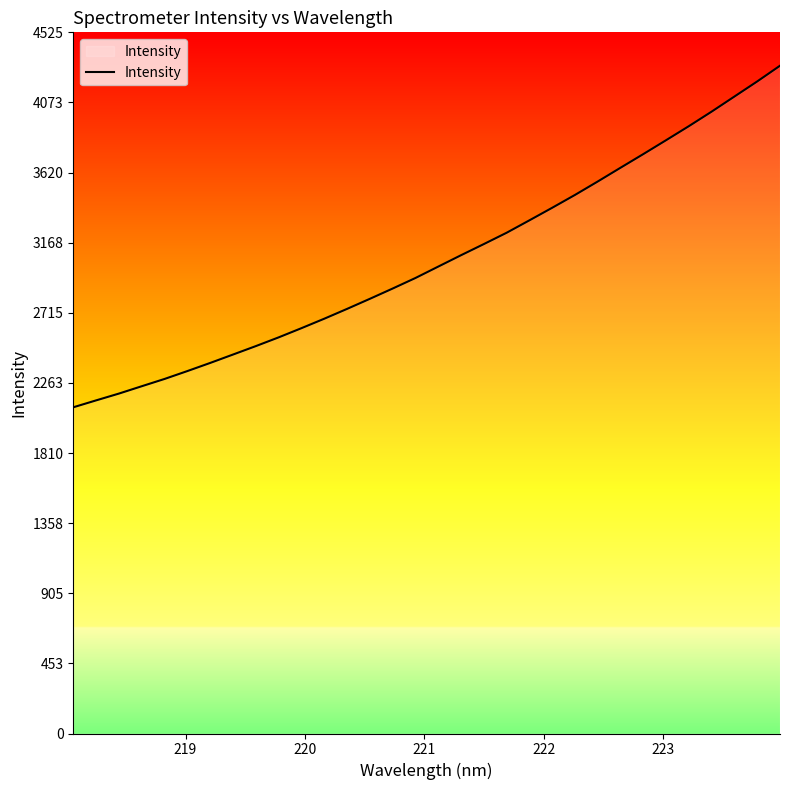

What is the difference between the maximum and minimum values?

2204.3